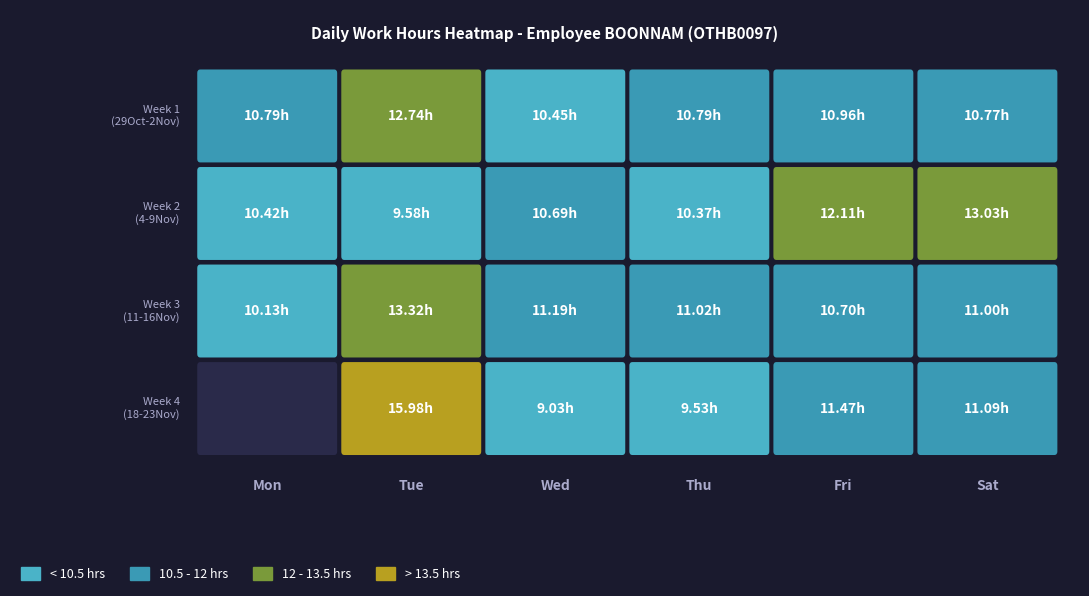

What is the lowest value of the Fri series?

10.7